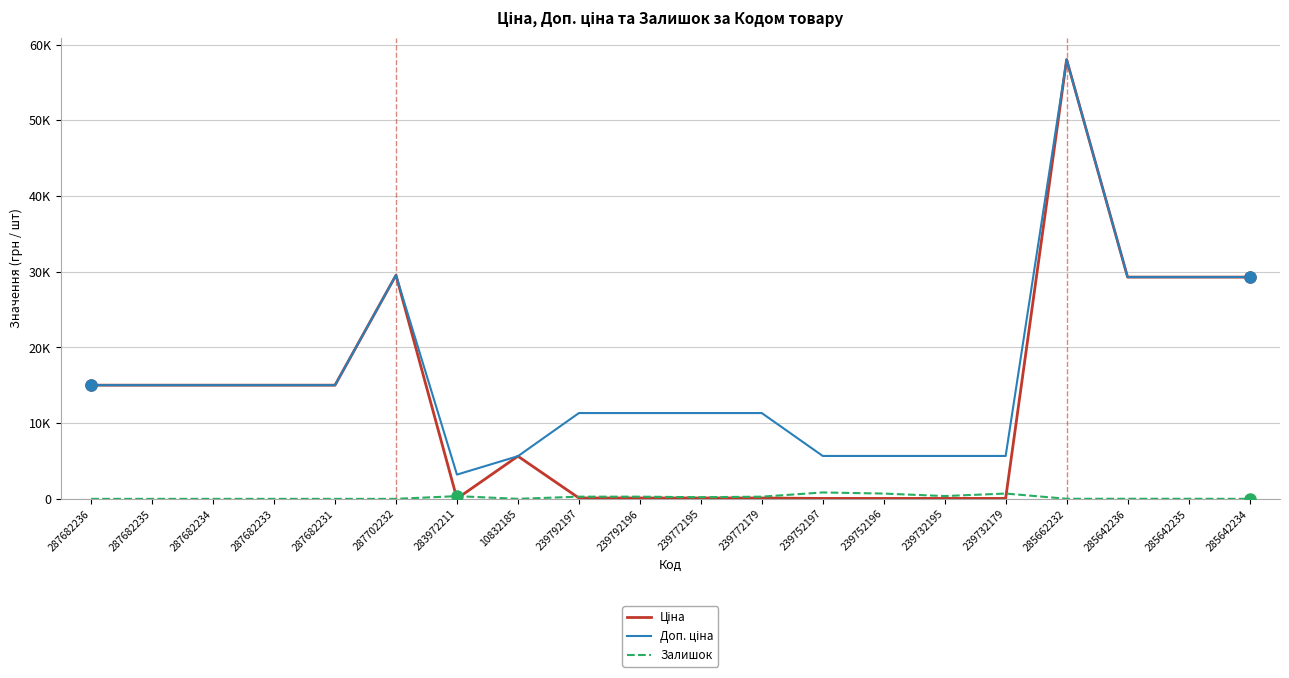

True or false: Ціна has more than 1 interior local peaks.

True